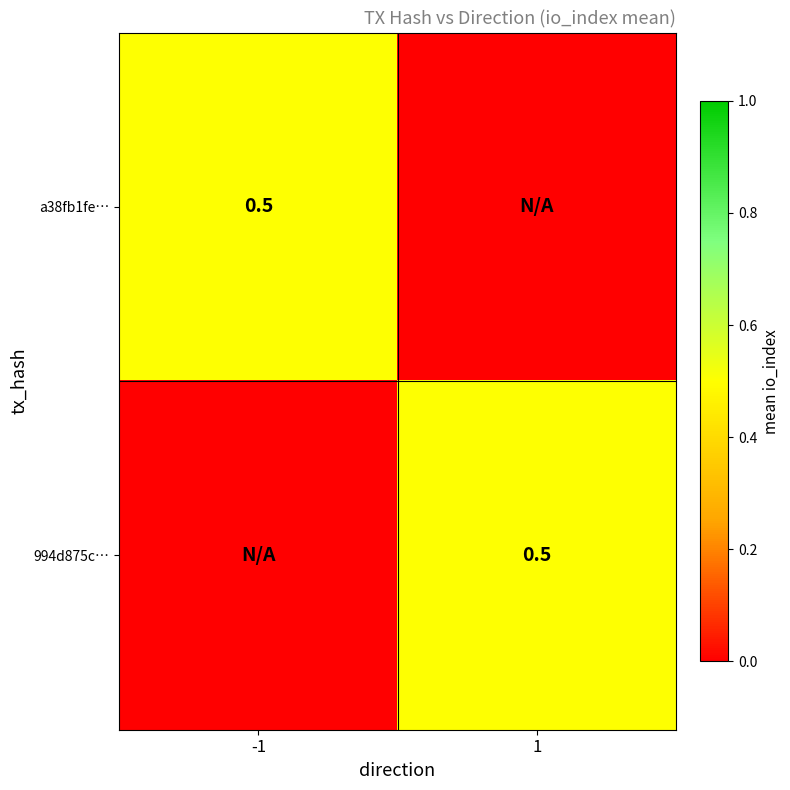

The a38fb1fe… series shows 0.5 at -1. True or false?

True